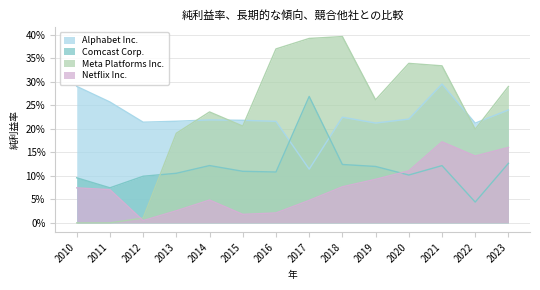

What is the total value across all series at 2011?

0.4